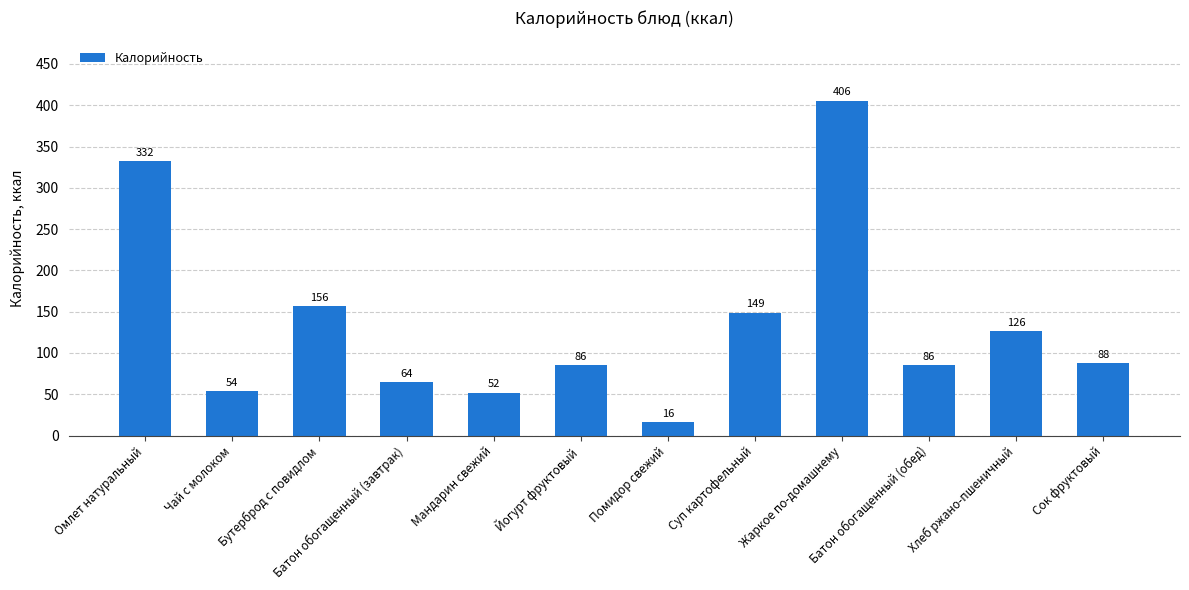

What position from the right is Мандарин свежий?

8